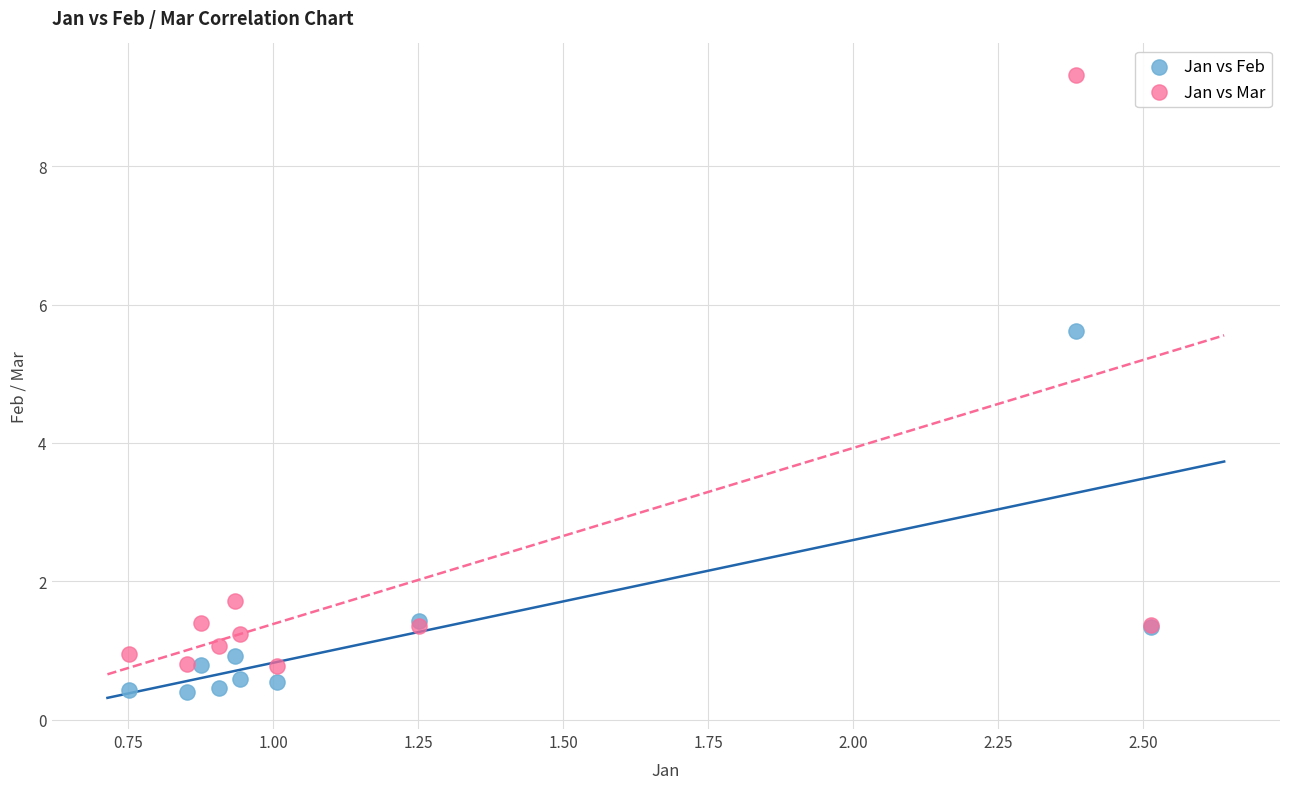

In the Jan vs Feb series, what Y value is closest to 3?

1.4